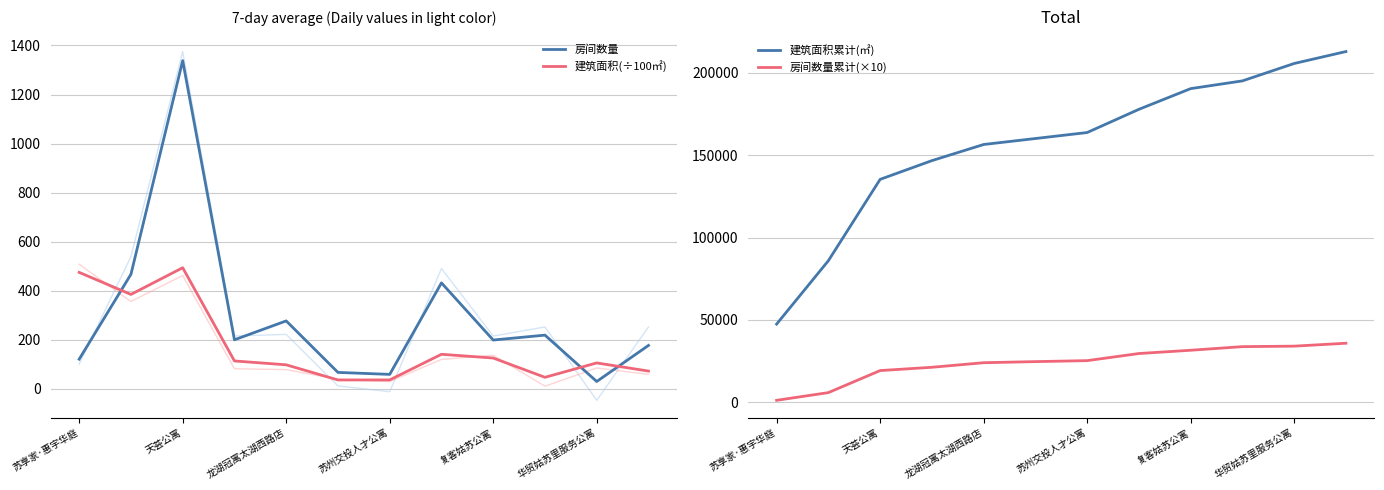

What is the minimum value for 建筑面积(÷100㎡)?

36.3